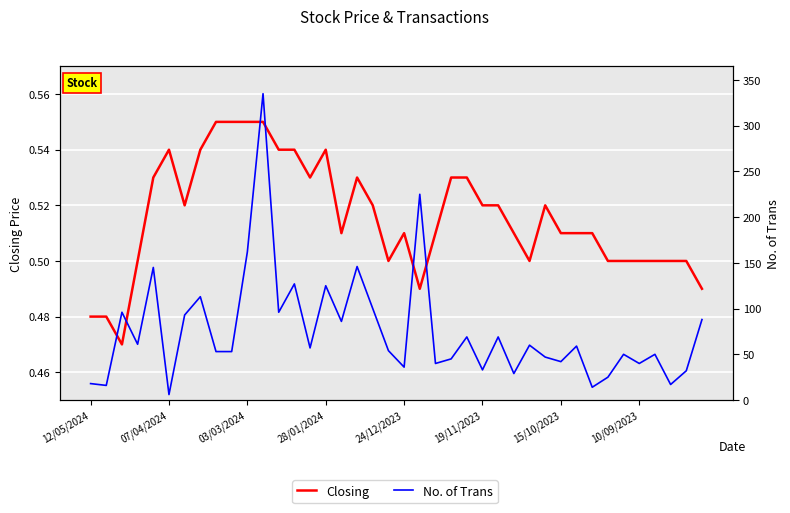

Between 19/11/2023 and 15/10/2023, which series saw the biggest shift?

No. of Trans